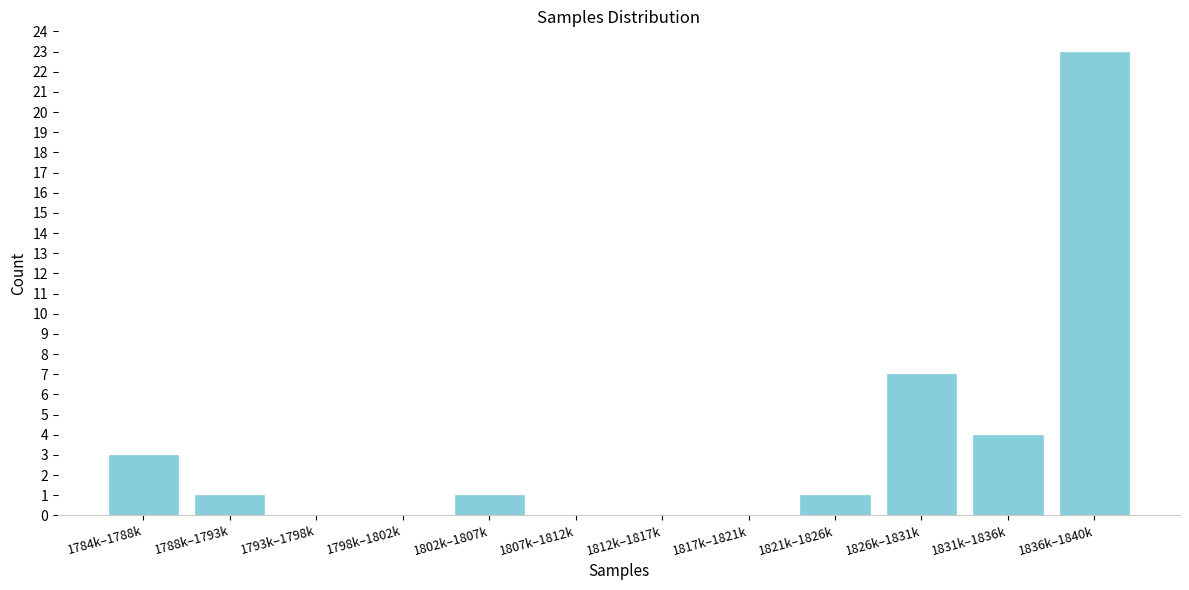

Reading left to right, list all the values displayed in this chart.

1784k–1788k=3	1788k–1793k=1	1793k–1798k=0	1798k–1802k=0	1802k–1807k=1	1807k–1812k=0	1812k–1817k=0	1817k–1821k=0	1821k–1826k=1	1826k–1831k=7	1831k–1836k=4	1836k–1840k=23